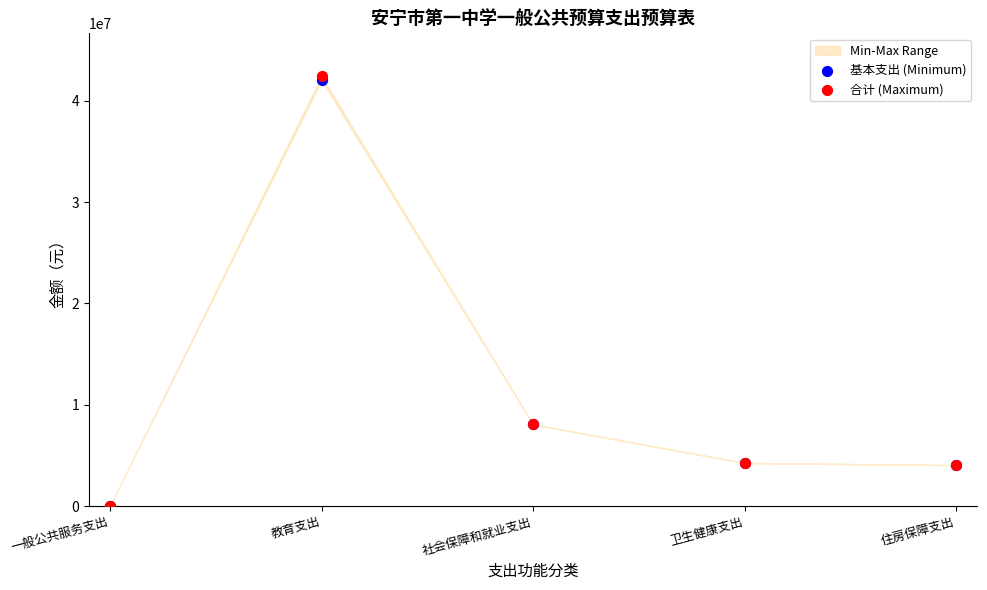

Which series reaches the minimum Y coordinate?

基本支出 (Minimum)